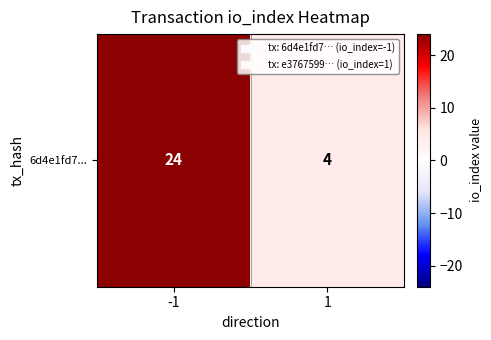

True or false: the data shows 4 at 1.

True